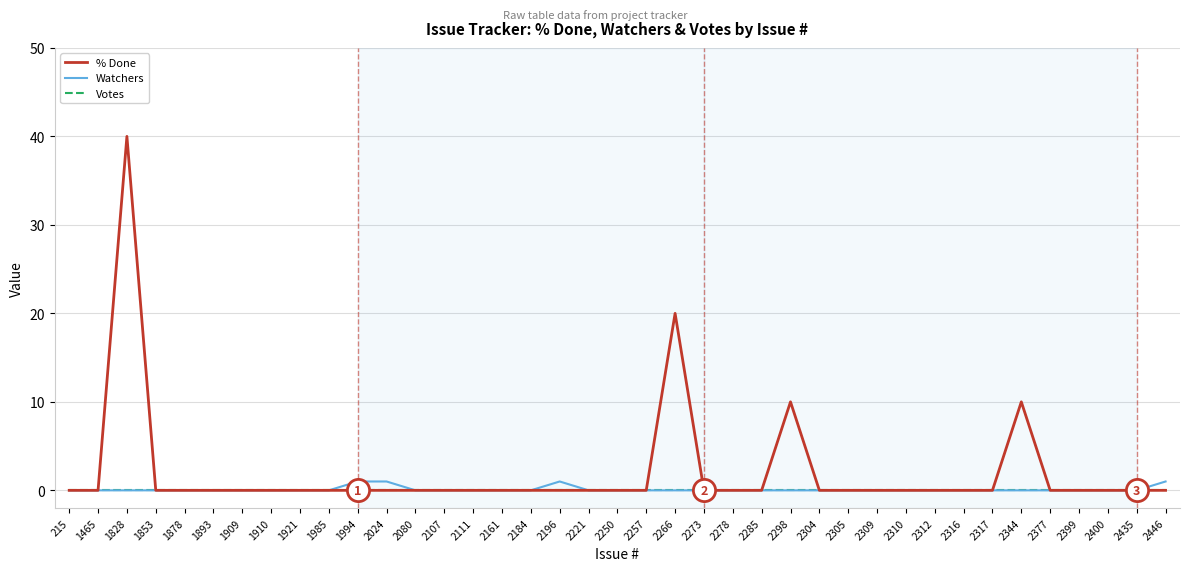

Reading left to right, extract all data points from this chart.

% Done: 215=0	1465=0	1828=40	1853=0	1878=0	1893=0	1909=0	1910=0	1921=0	1985=0	1994=0	2024=0	2080=0	2107=0	2111=0	2161=0	2184=0	2196=0	2221=0	2250=0	2257=0	2266=20	2273=0	2278=0	2285=0	2298=10	2304=0	2305=0	2309=0	2310=0	2312=0	2316=0	2317=0	2344=10	2377=0	2399=0	2400=0	2435=0	2446=0
Watchers: 215=0	1465=0	1828=0	1853=0	1878=0	1893=0	1909=0	1910=0	1921=0	1985=0	1994=1	2024=1	2080=0	2107=0	2111=0	2161=0	2184=0	2196=1	2221=0	2250=0	2257=0	2266=0	2273=0	2278=0	2285=0	2298=0	2304=0	2305=0	2309=0	2310=0	2312=0	2316=0	2317=0	2344=0	2377=0	2399=0	2400=0	2435=0	2446=1
Votes: 215=0	1465=0	1828=0	1853=0	1878=0	1893=0	1909=0	1910=0	1921=0	1985=0	1994=0	2024=0	2080=0	2107=0	2111=0	2161=0	2184=0	2196=0	2221=0	2250=0	2257=0	2266=0	2273=0	2278=0	2285=0	2298=0	2304=0	2305=0	2309=0	2310=0	2312=0	2316=0	2317=0	2344=0	2377=0	2399=0	2400=0	2435=0	2446=0